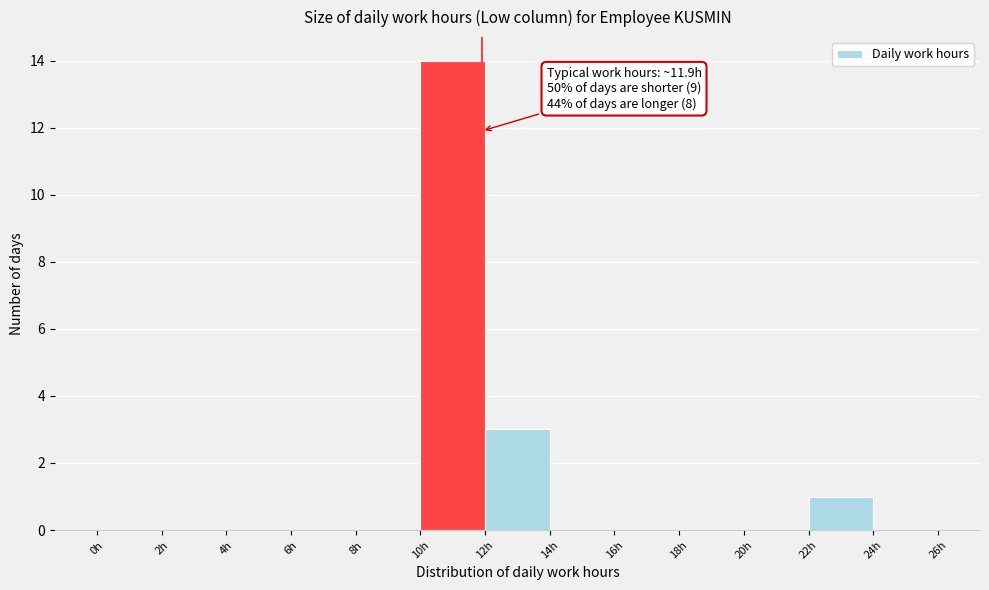

Over which range of the x-axis is the bar tallest?

10 to 12